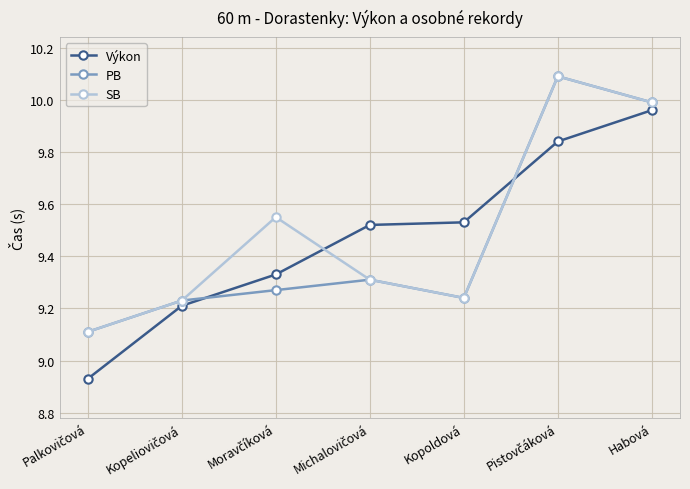

Which series has the largest range (max minus min)?

Výkon